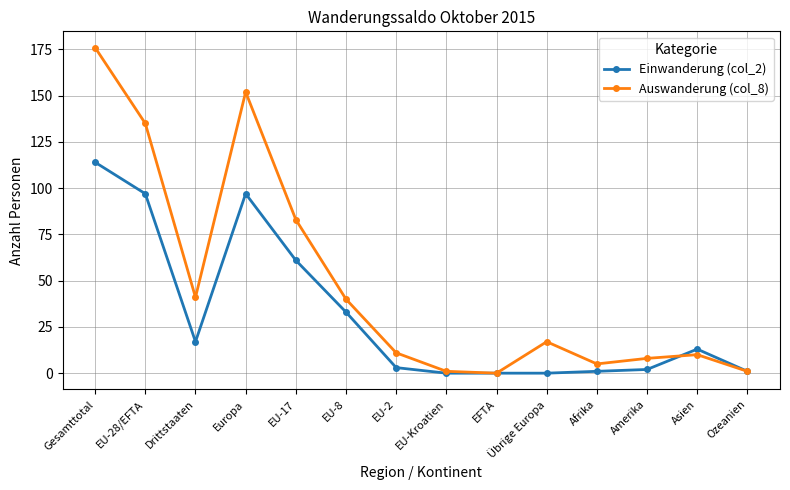

Does the chart have visible grid lines?

Yes